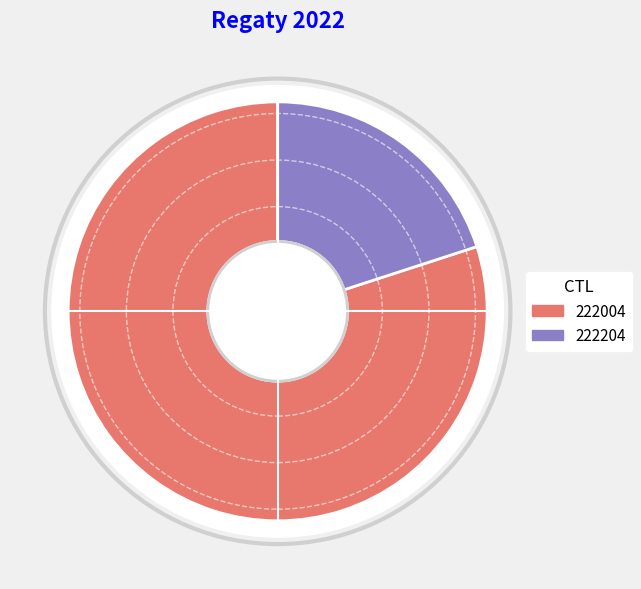

To the nearest percent, what percentage of the pie is 222004?

80%